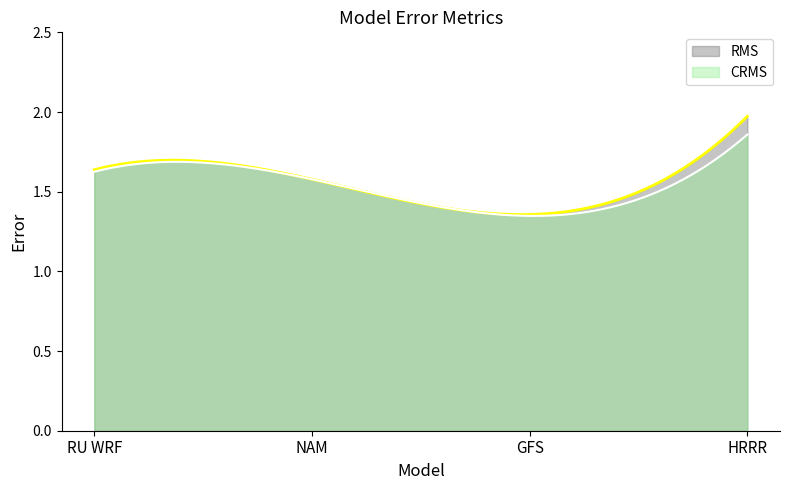

Where is the first local minimum for RMS?

GFS